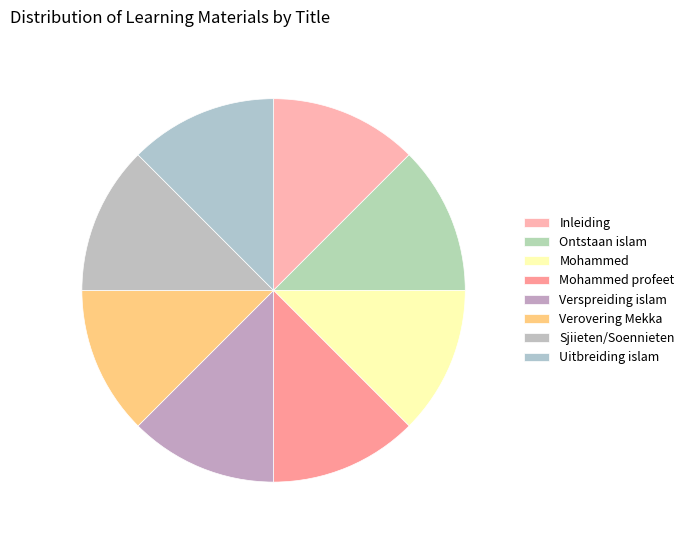

Is there any slice that represents more than half of the pie?

No